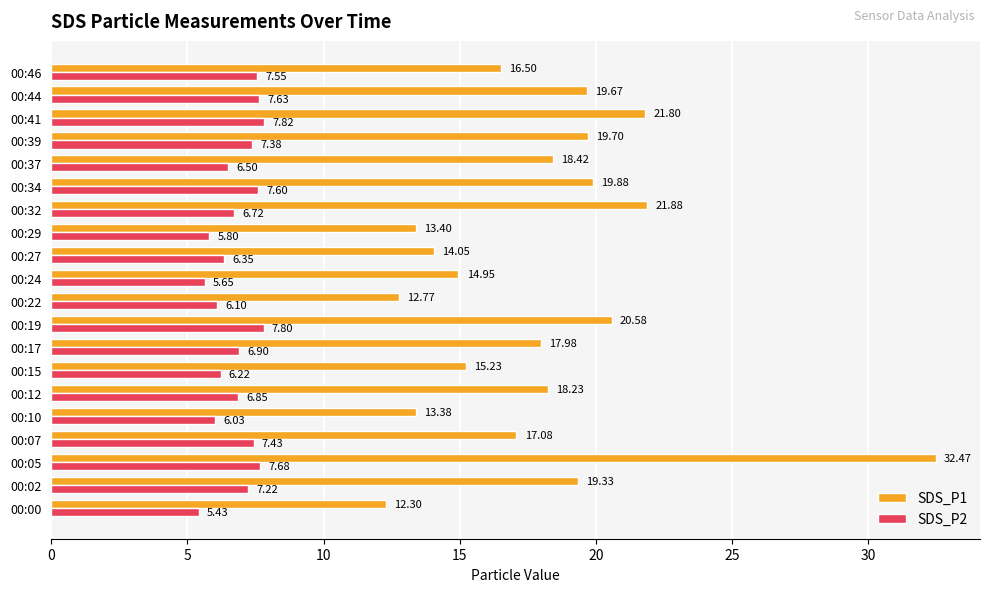

At how many categories does at least one series exceed 11?

20